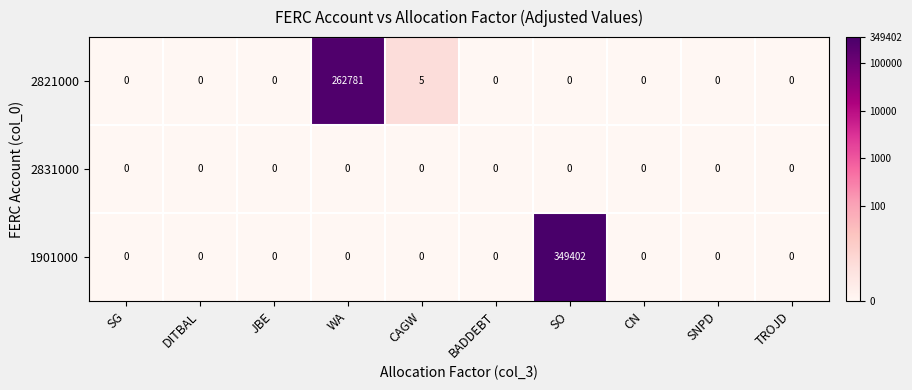

Which series has the largest total across all categories?

1901000